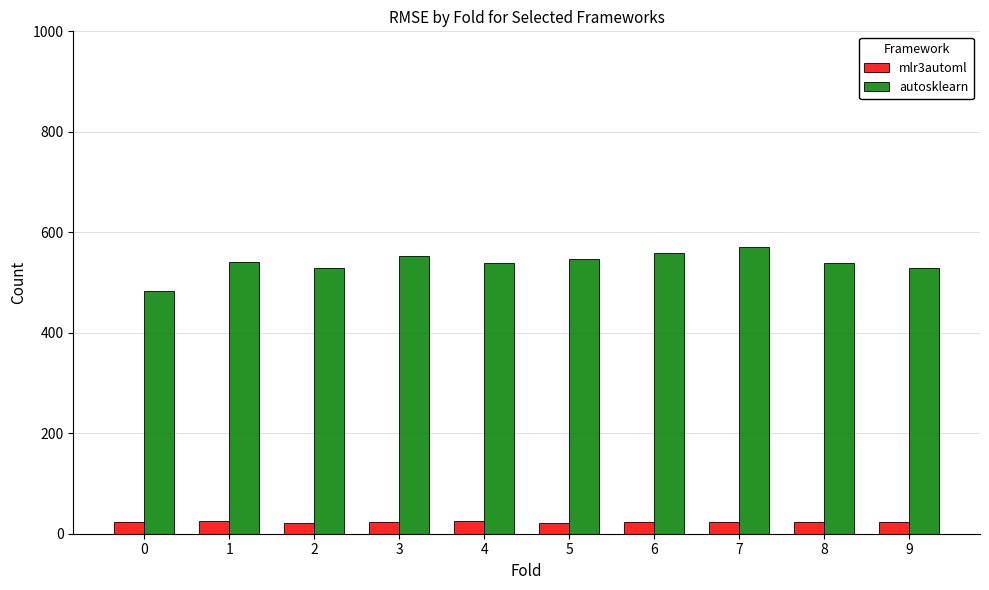

What is the spread (max minus min) of values at 8?

515.1